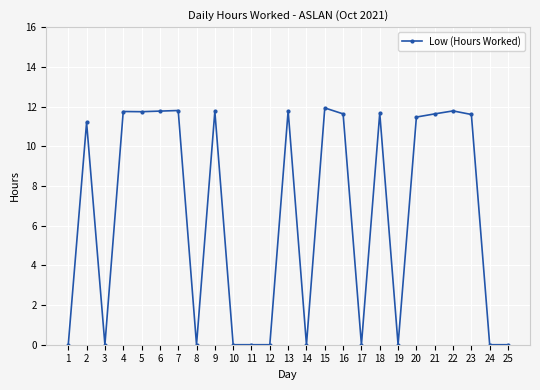

True or false: the data shows 4.2 at 17.

False